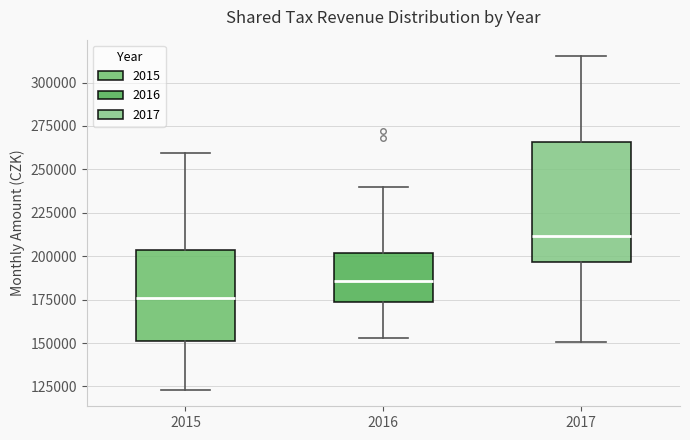

Where does the median line of the box at x = 2015 sit on the y-axis? The values are not printed on the chart, so give them approximately, as read against the axis.

175000